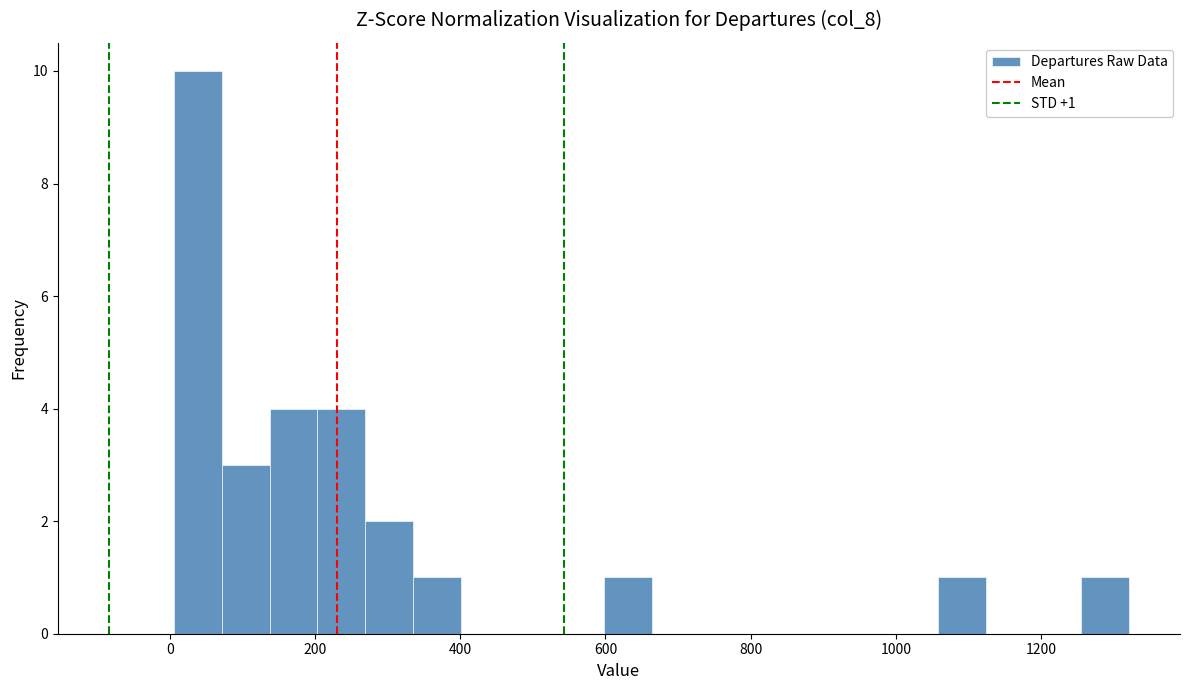

Around what value on the x-axis is the tallest bar? Give the approximate position of its centre, as read against the axis.

40